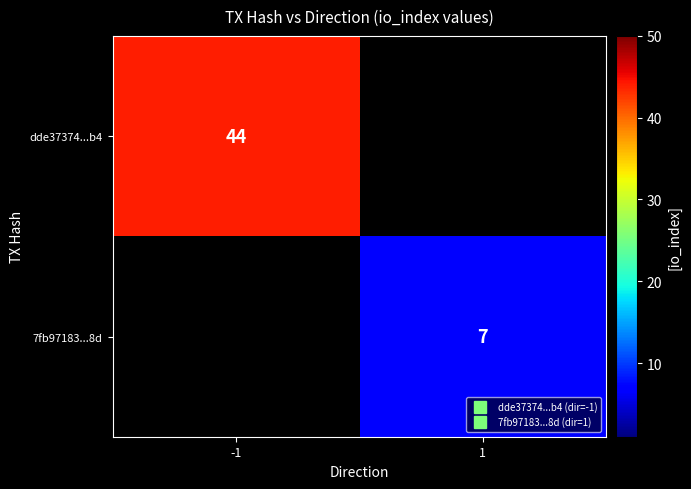

Which category has the highest value in the dde37374...b4 series?

-1